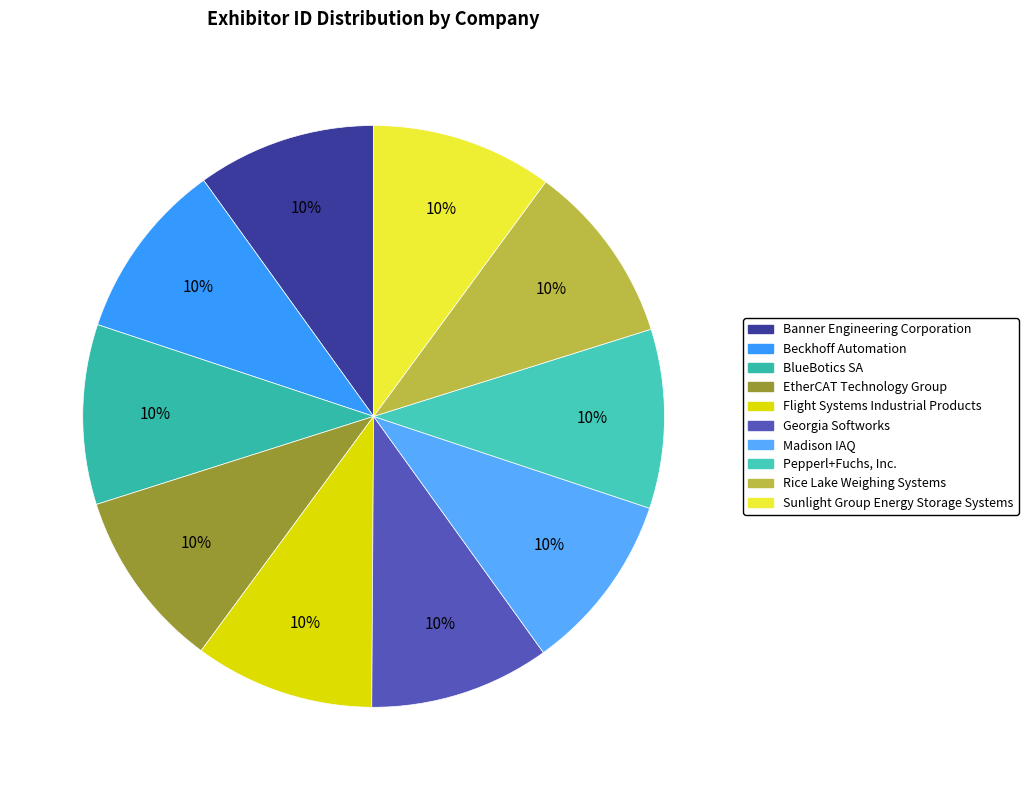

Which has a higher value, Banner Engineering Corporation or Flight Systems Industrial Products?

Flight Systems Industrial Products